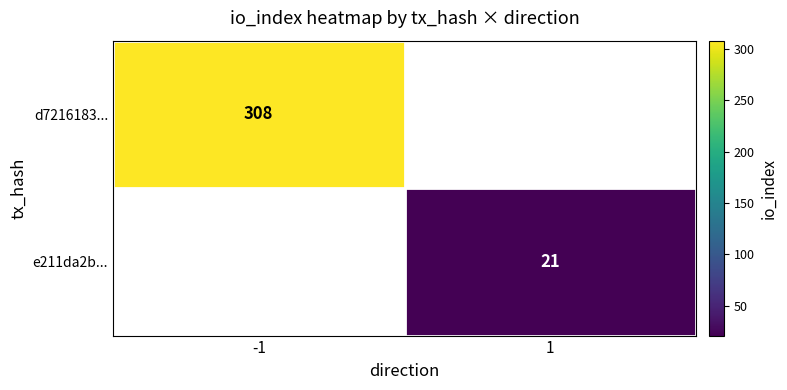

What is the smallest value displayed?

21.0